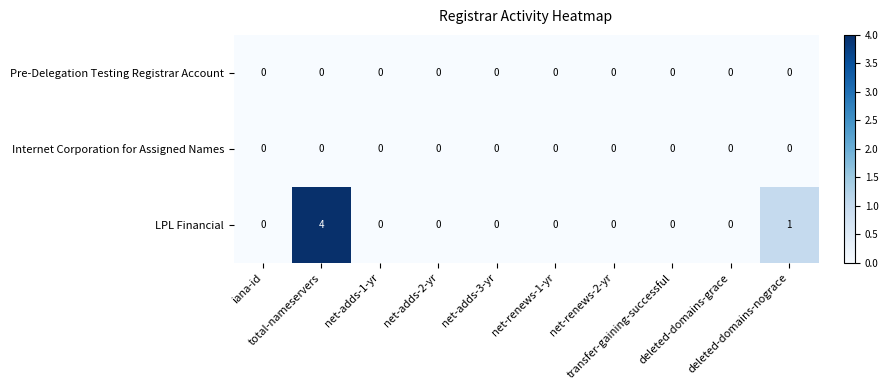

Which series has the largest range (max minus min)?

LPL Financial